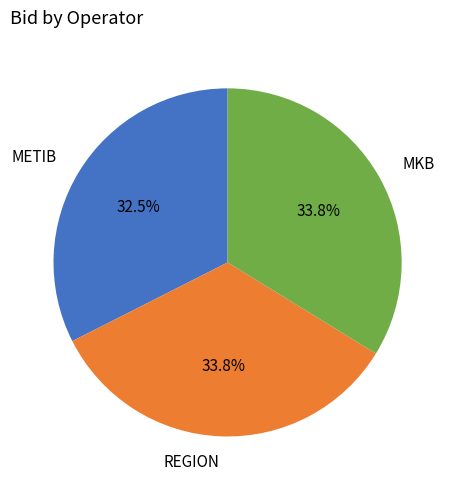

How many segments does this pie chart have?

3